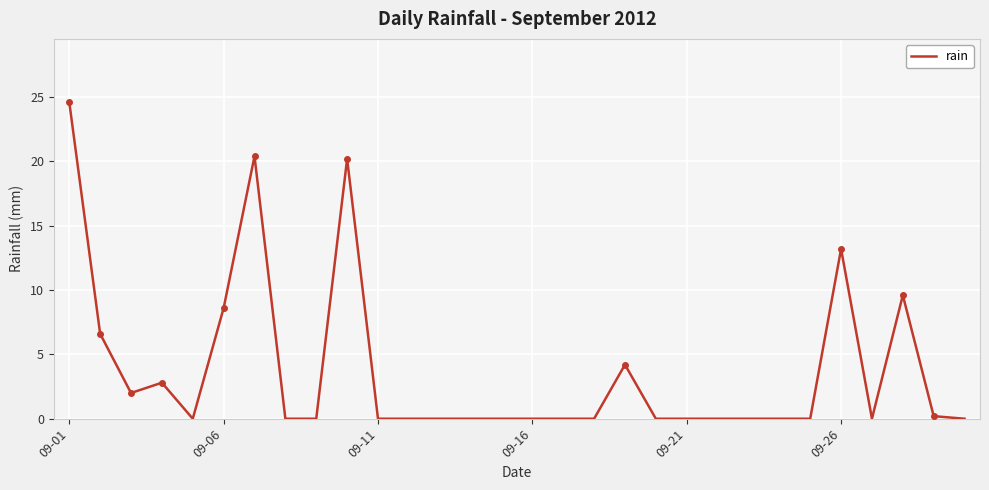

What is the maximum value shown in the chart?

24.6